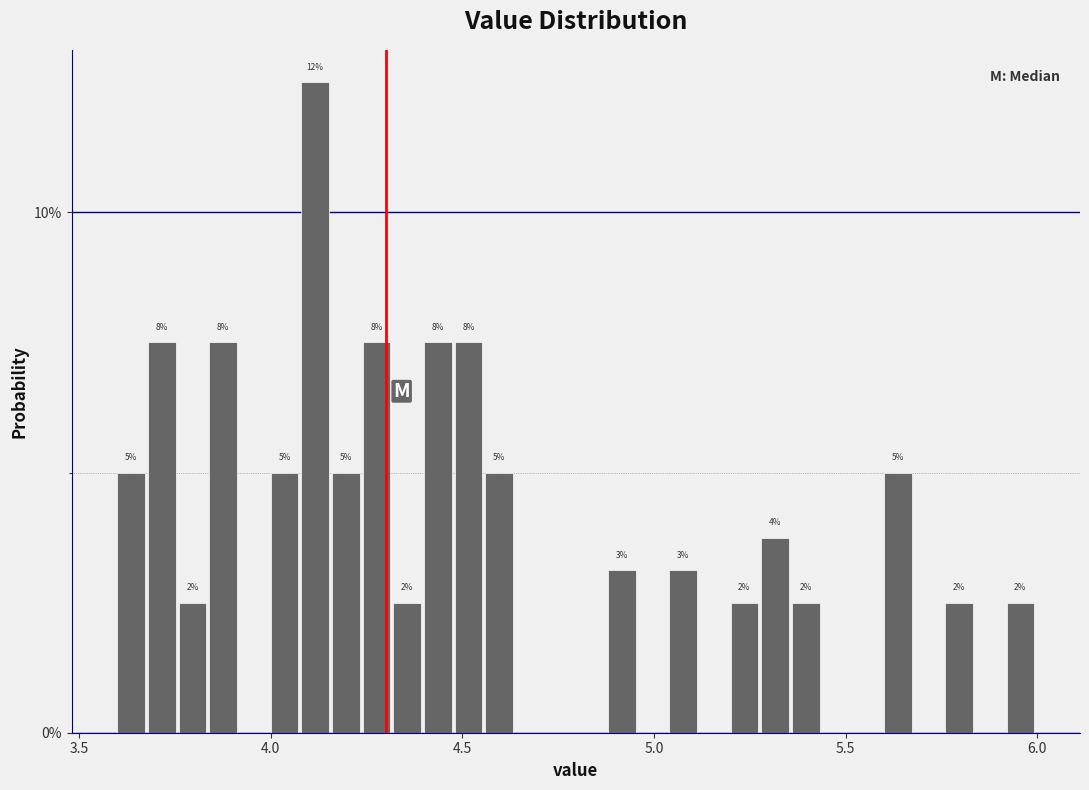

Read against the x-axis, roughly where is the centre of the tallest bar?

4.10